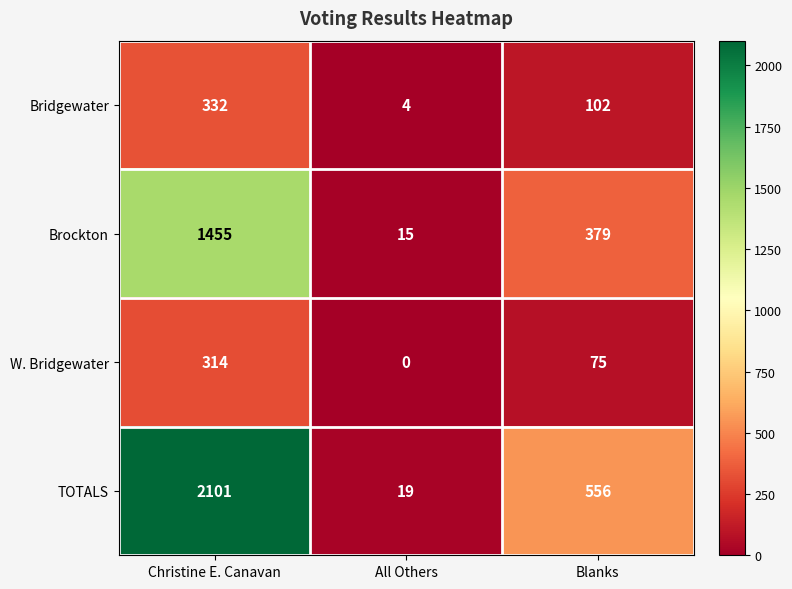

The value of Bridgewater at All Others is 4. True or false?

True